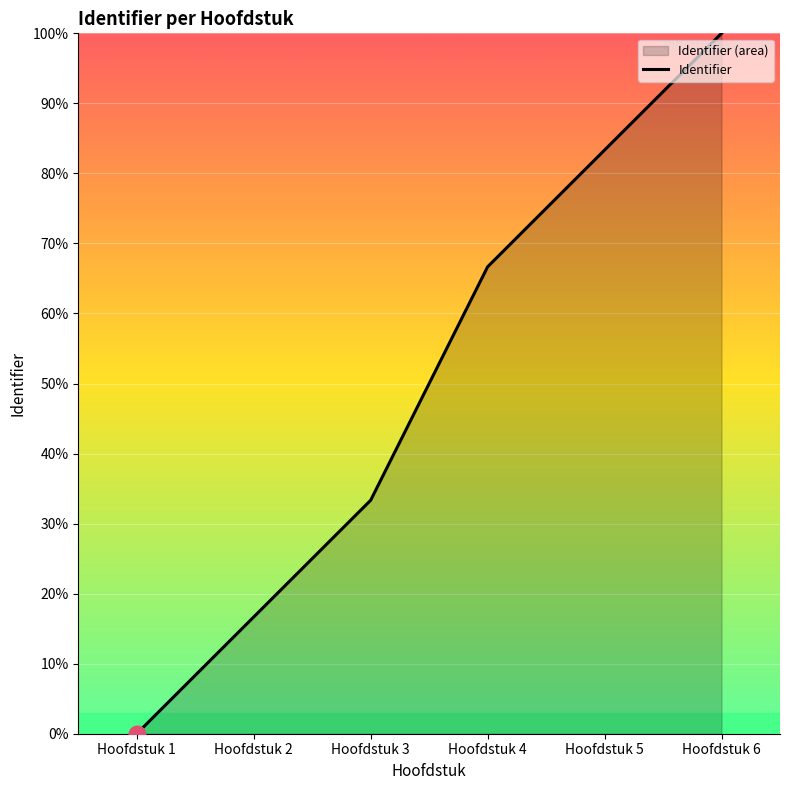

The value at Hoofdstuk 1 is 69.4. True or false?

False